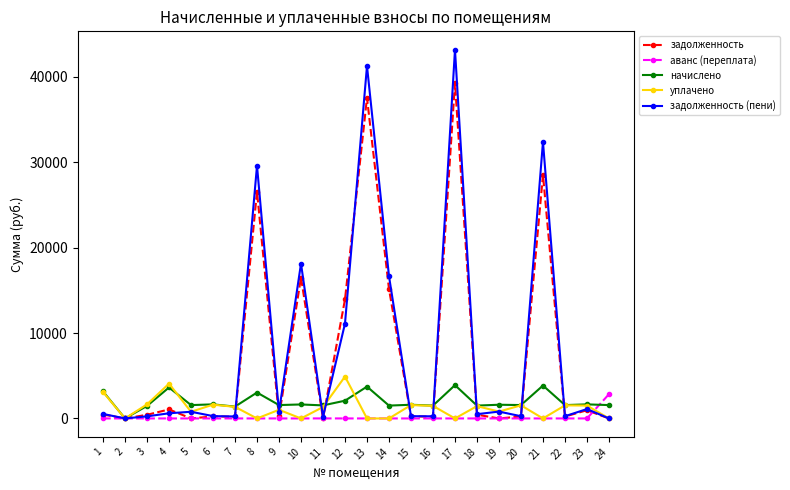

At which label is задолженность (пени) closest to 21594?

10